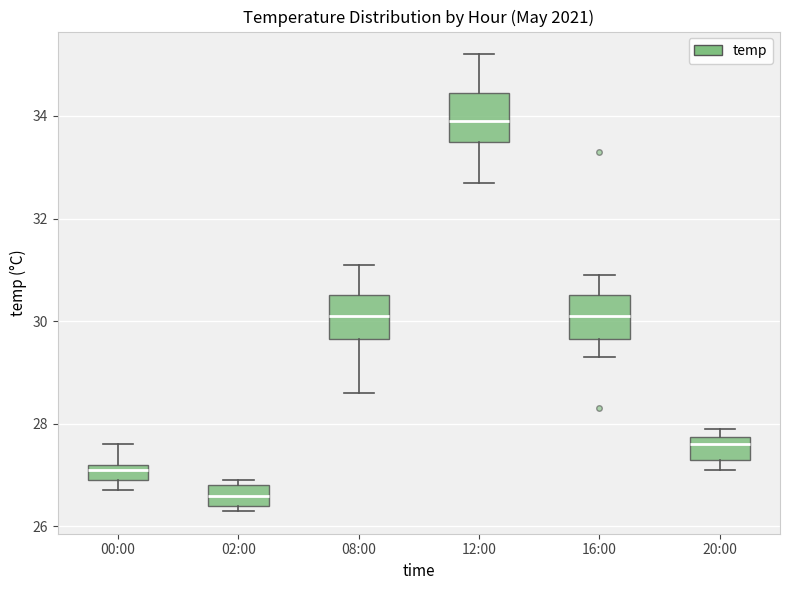

Which box's median line is the highest?

12:00